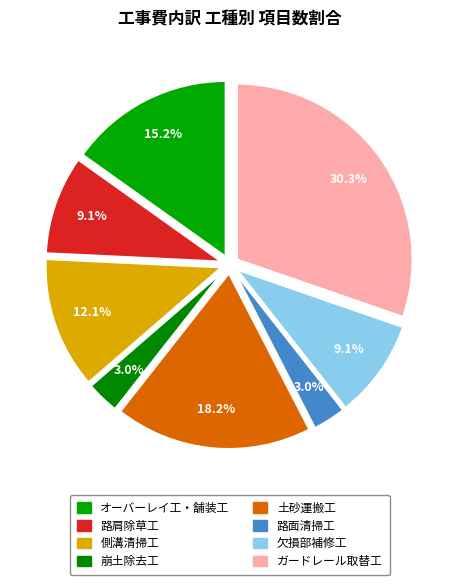

What percentage is the 欠損部補修工 slice, to the nearest percent?

9%